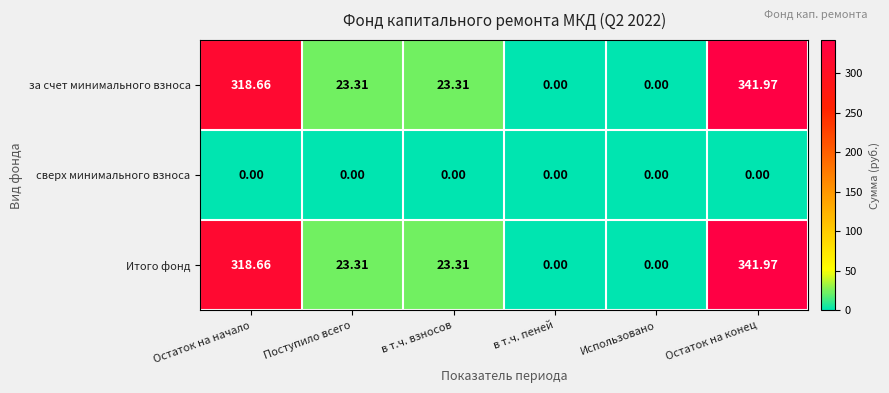

Which category has the highest value across all series?

Остаток на конец